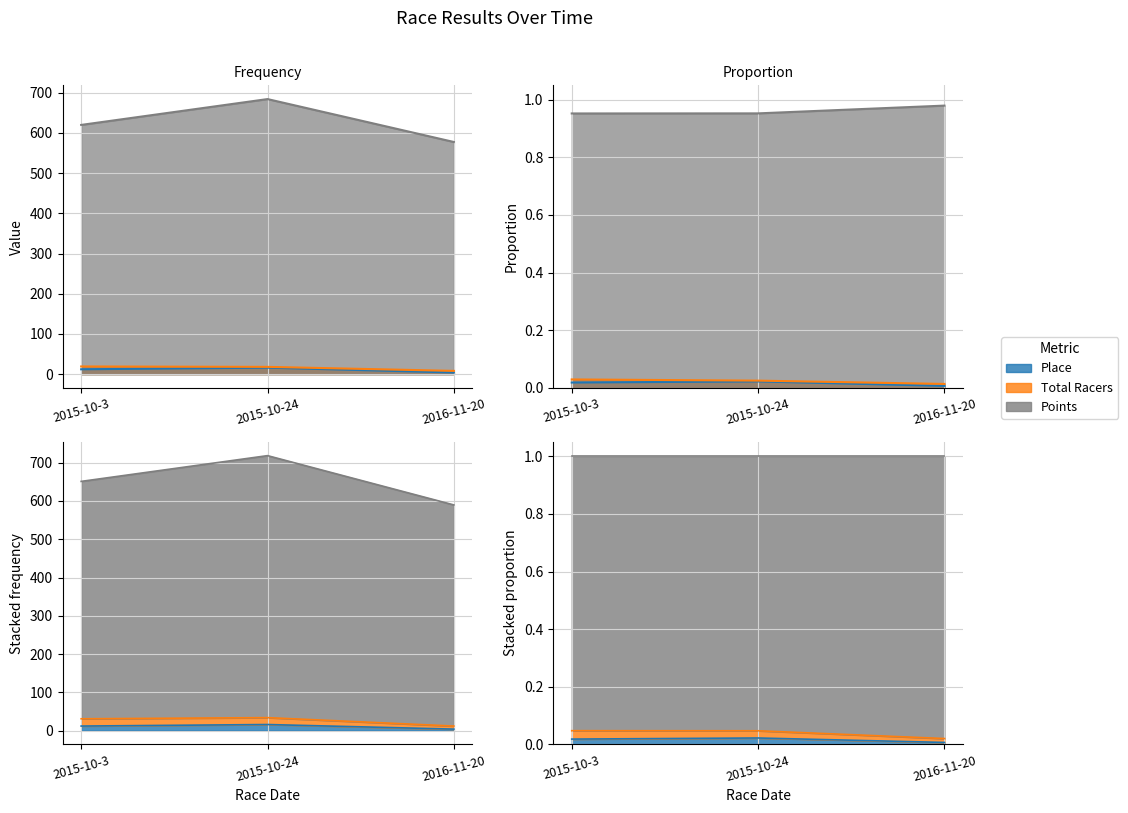

The Points series shows 620.0 at 2015-10-3. True or false?

True